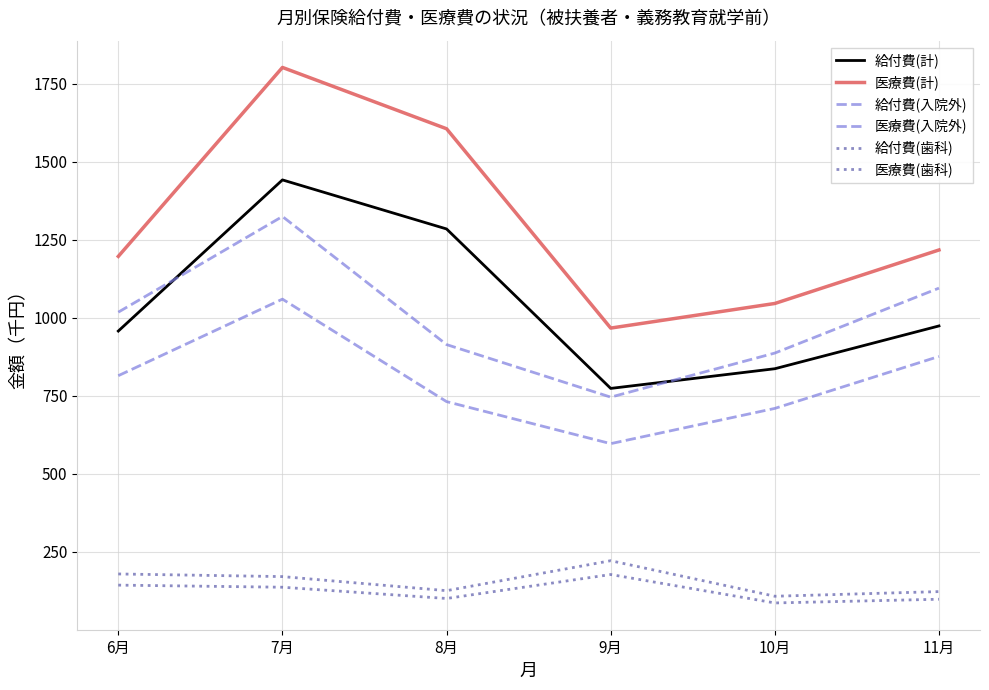

How many lines are shown in the chart?

6